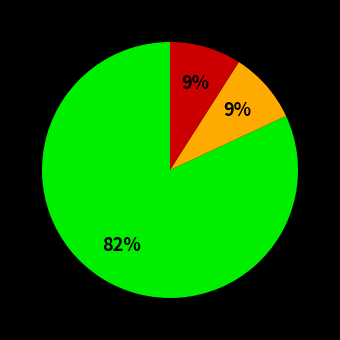

Does any single category account for the majority?

Yes